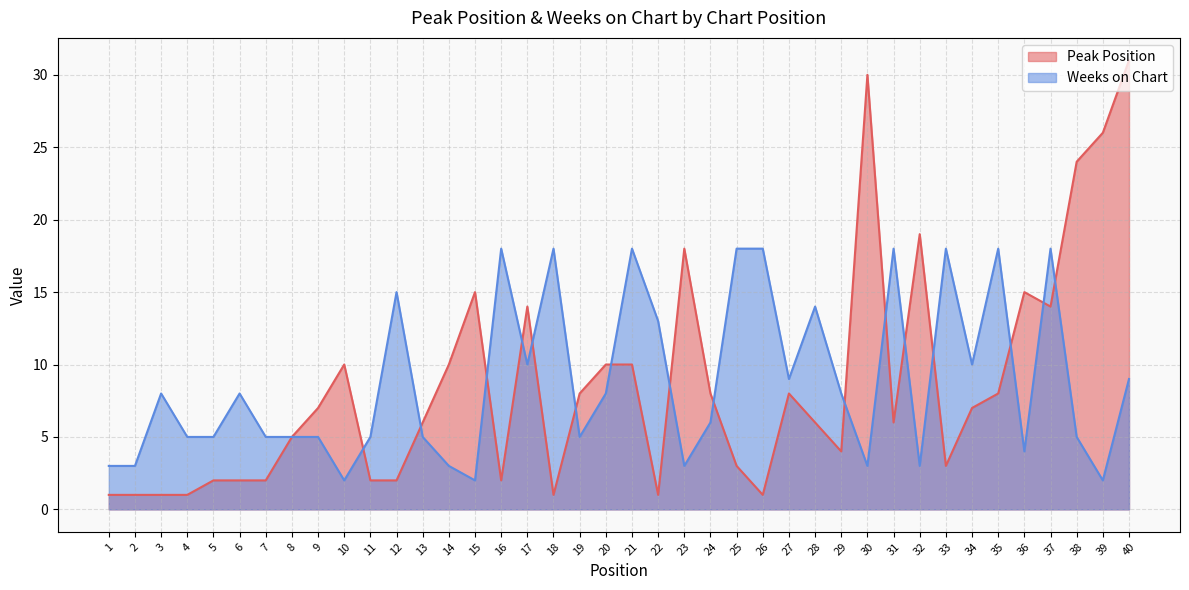

What is the difference between the second highest and minimum values in the Peak Position series?

29